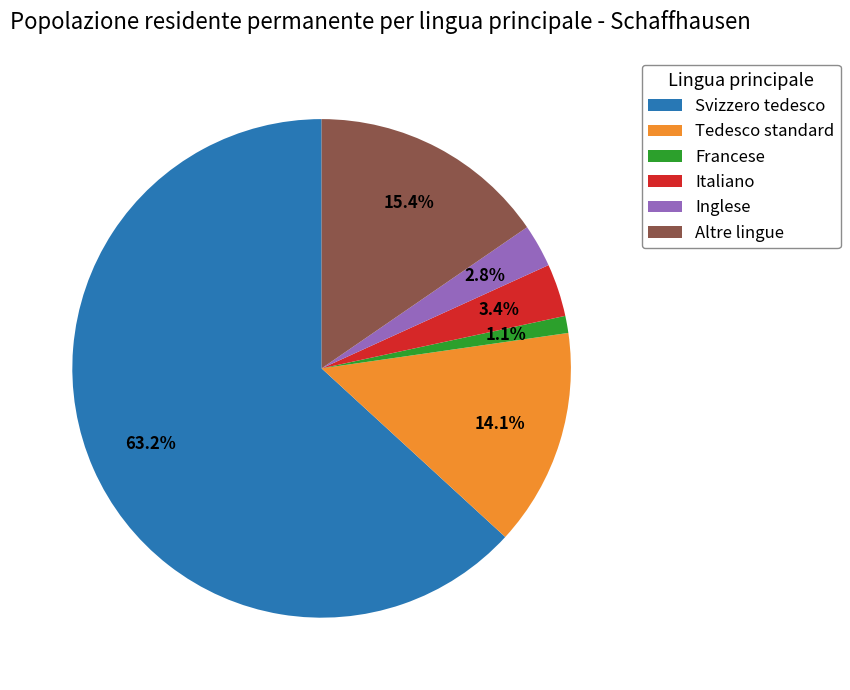

To the nearest percent, what is the difference between the Italiano and Francese slice percentages?

2%